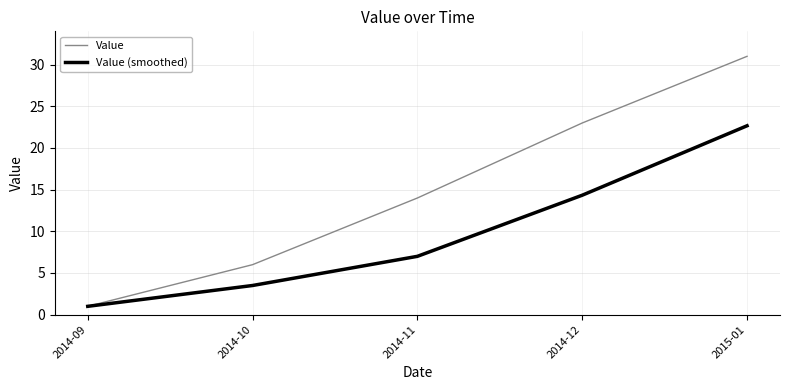

Which category has the lowest value across all series?

2014-09